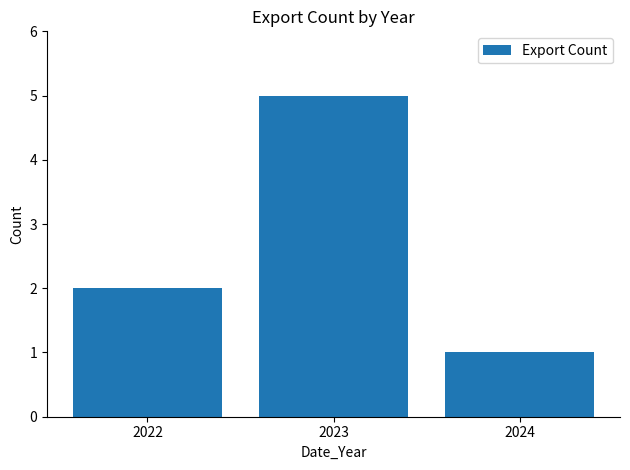

Read the value at 2023.

5